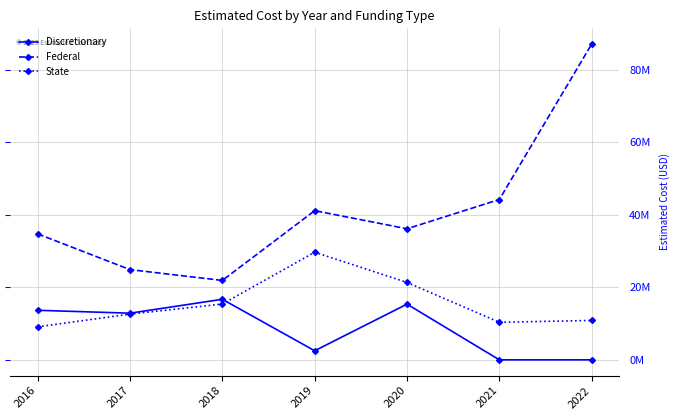

What is the difference between the Federal values at 2017 and 2021?

19337909.0